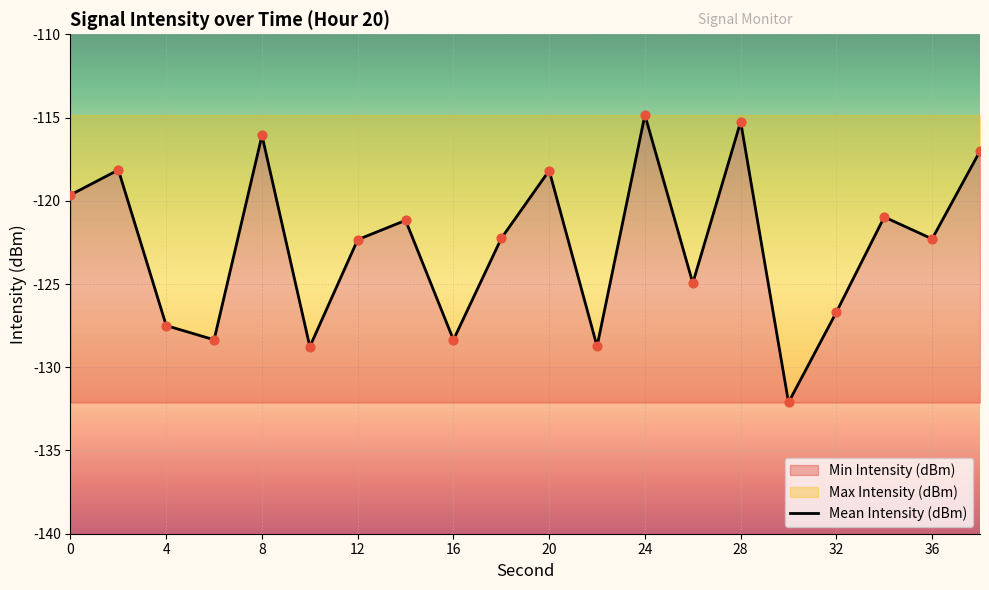

What is the change in value from 20 to 36?

-4.1